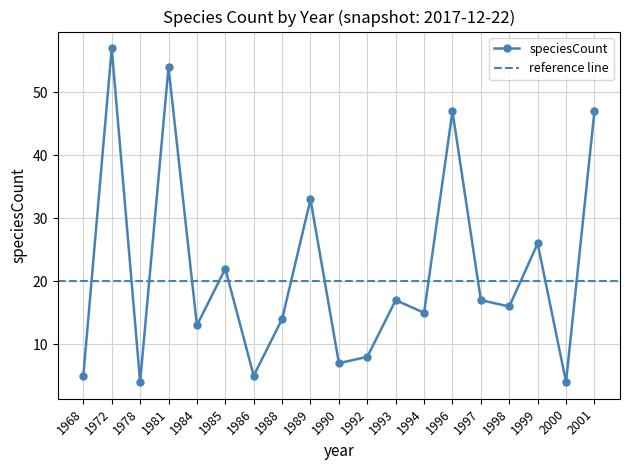

Rank the categories by value from lowest to highest.

1978, 2000, 1968, 1986, 1990, 1992, 1984, 1988, 1994, 1998, 1993, 1997, 1985, 1999, 1989, 1996, 2001, 1981, 1972